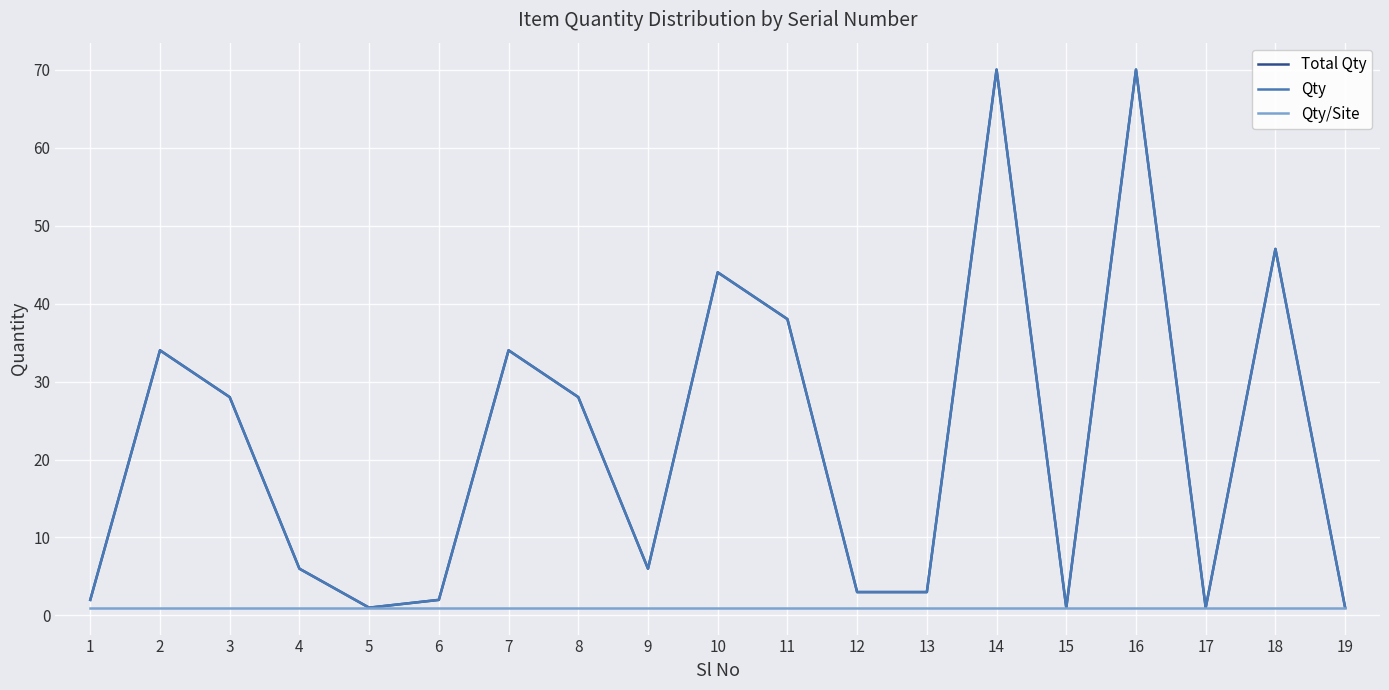

What is the sum of the Qty values at 2 and 14?

104